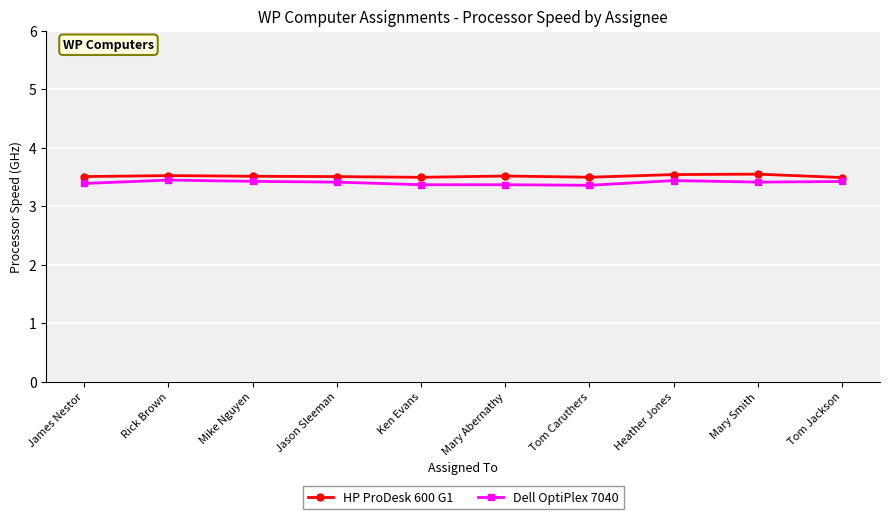

Reading left to right, what are all the values shown in this chart?

HP ProDesk 600 G1: 3.5	3.5	3.5	3.5	3.5	3.5	3.5	3.5	3.5	3.5
Dell OptiPlex 7040: 3.4	3.4	3.4	3.4	3.4	3.4	3.4	3.4	3.4	3.4